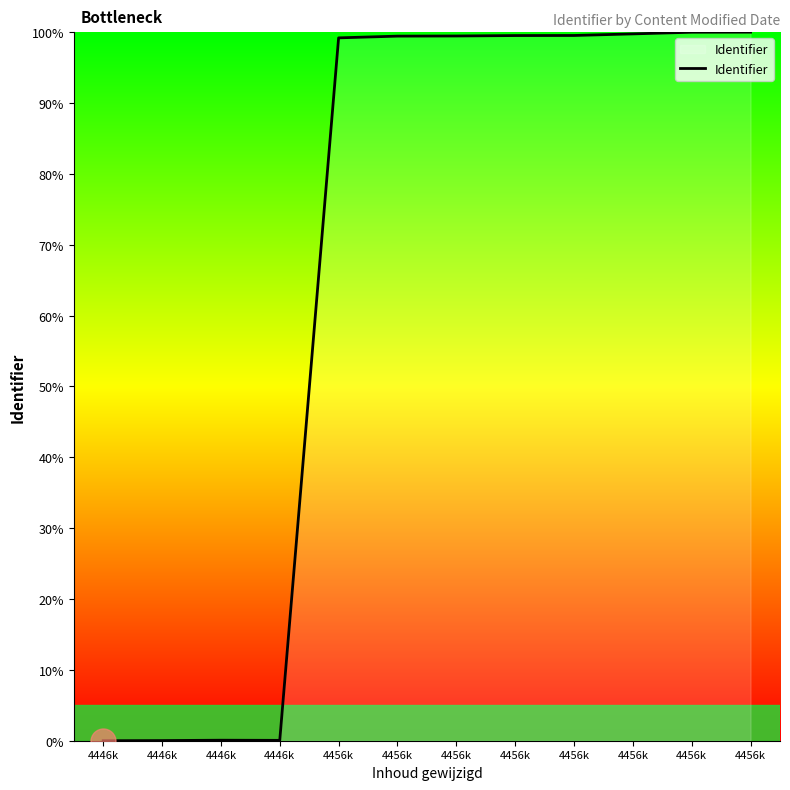

Does the chart have visible grid lines?

No